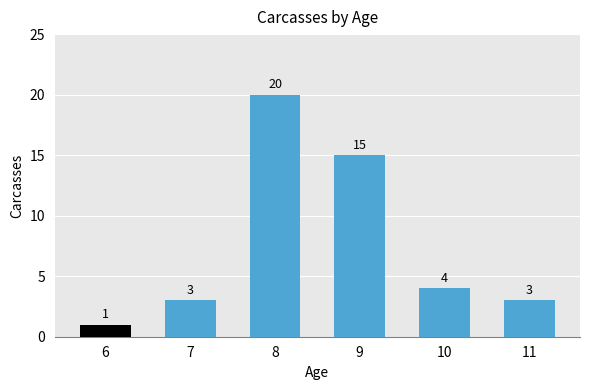

What is the smallest value displayed?

1